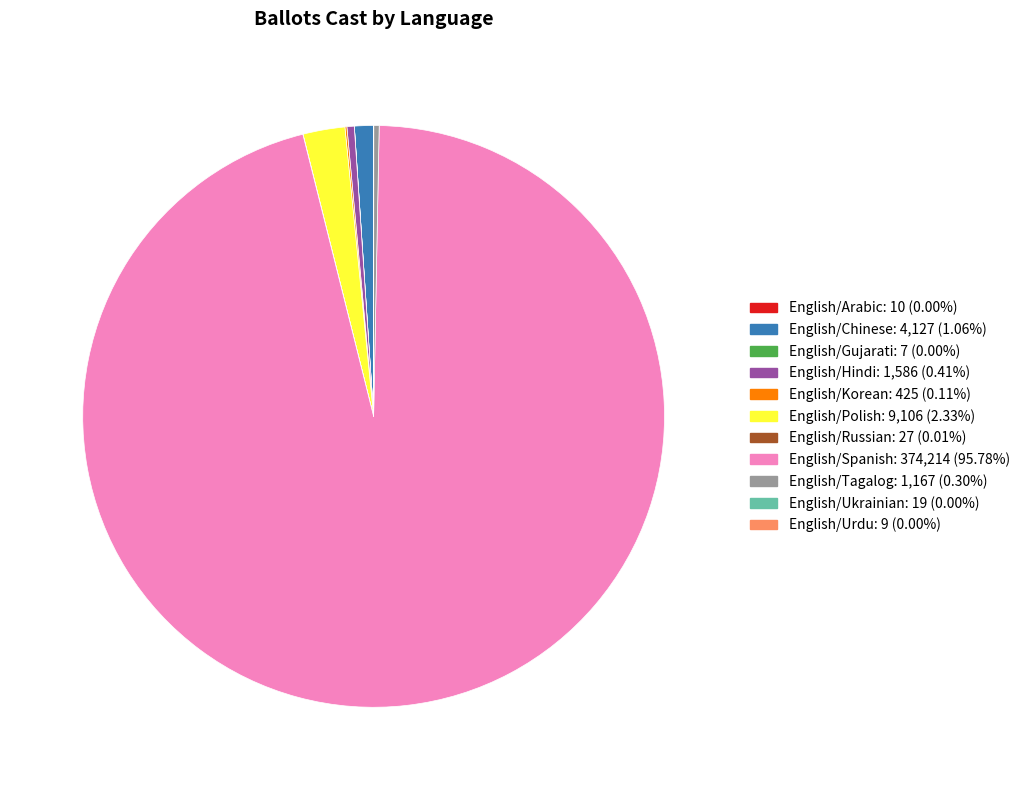

Is the sum of English/Polish and English/Tagalog greater than half?

No